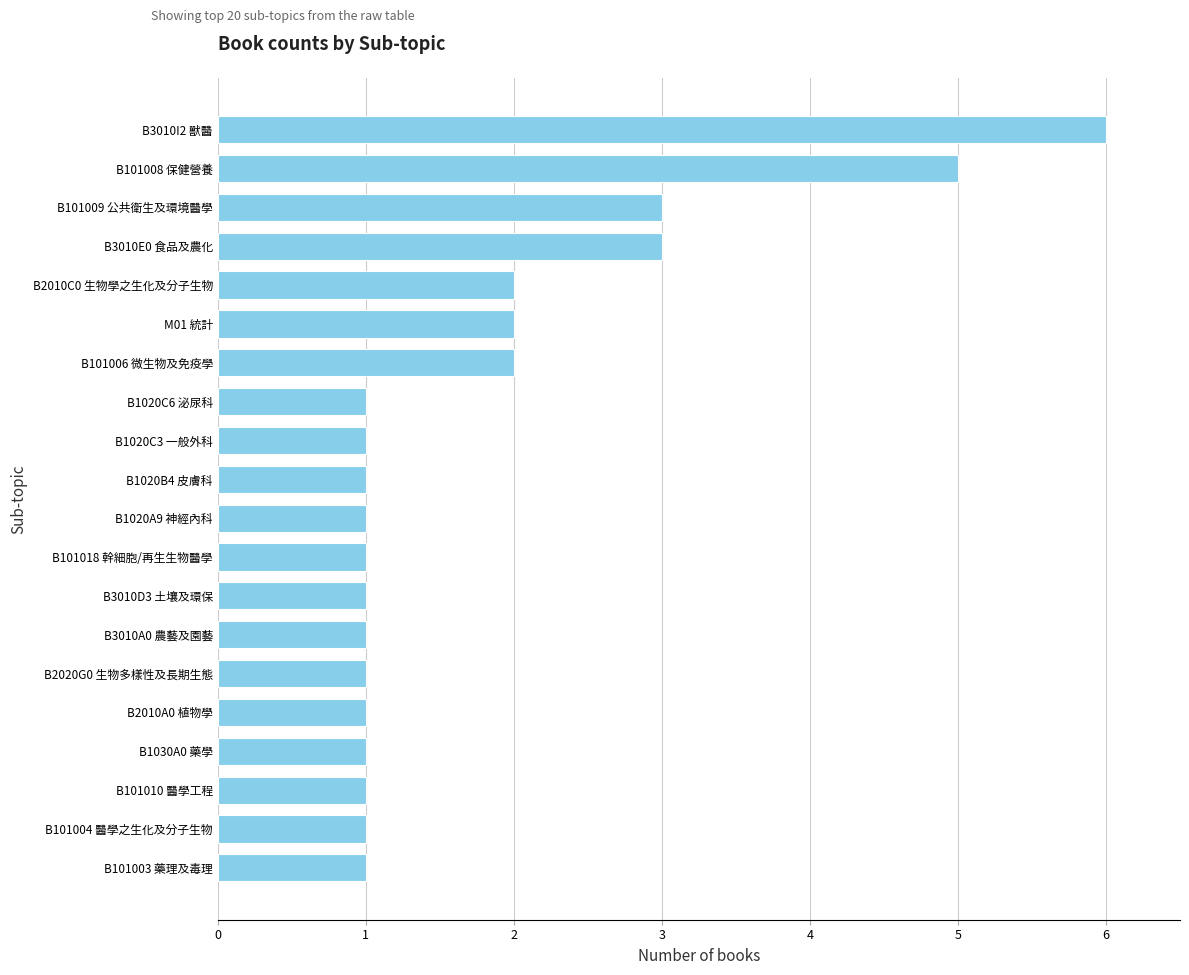

Reading bottom to top, transcribe all the data shown in this chart.

1	1	1	1	1	1	1	1	1	1	1	1	1	2	2	2	3	3	5	6